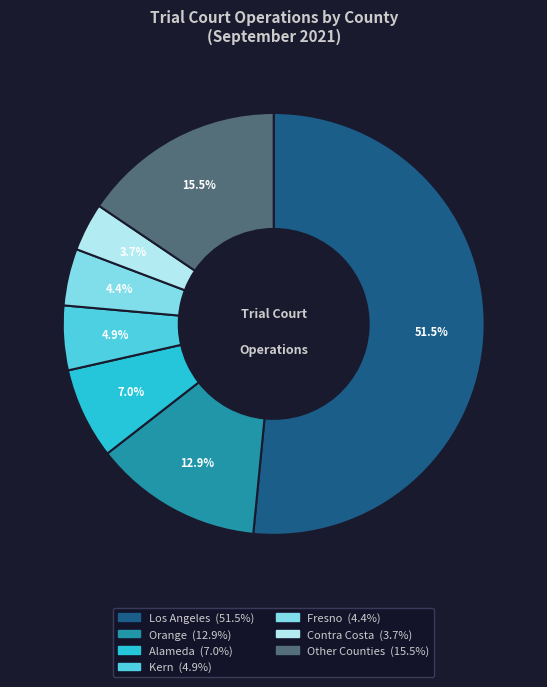

Is there a majority slice in this chart?

Yes